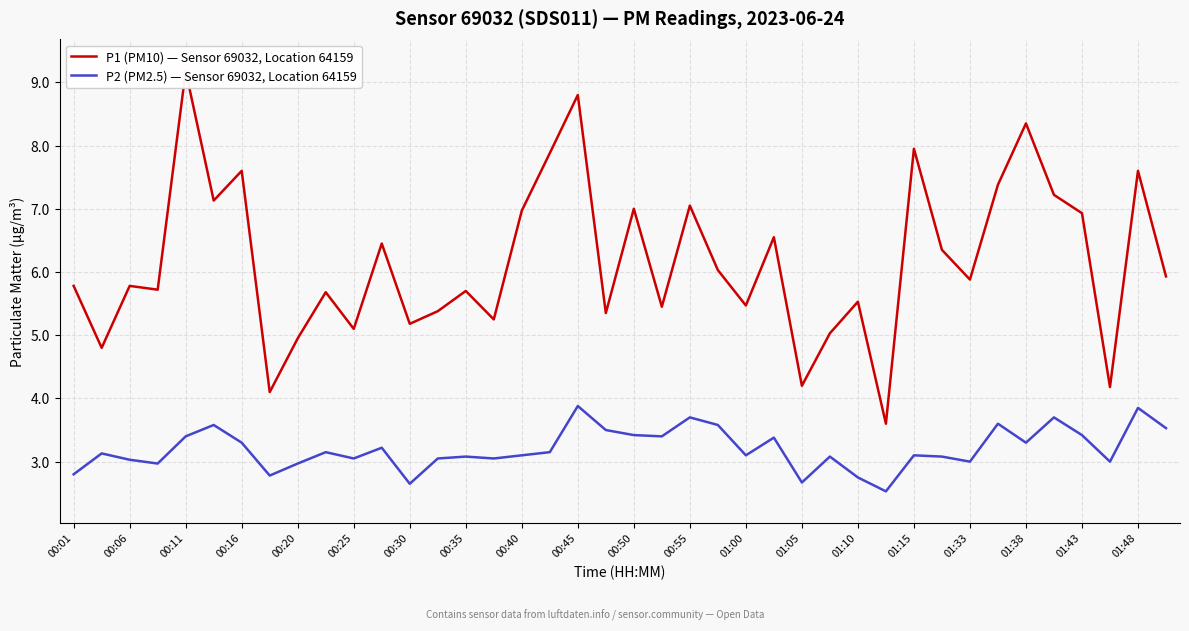

What is the greatest value displayed?

9.2